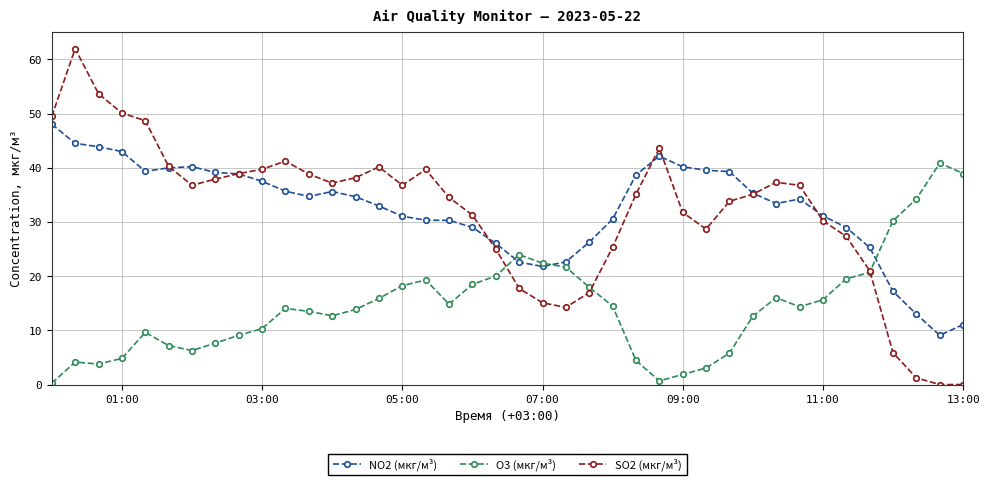

Does the chart display data point markers on the line(s)?

Yes